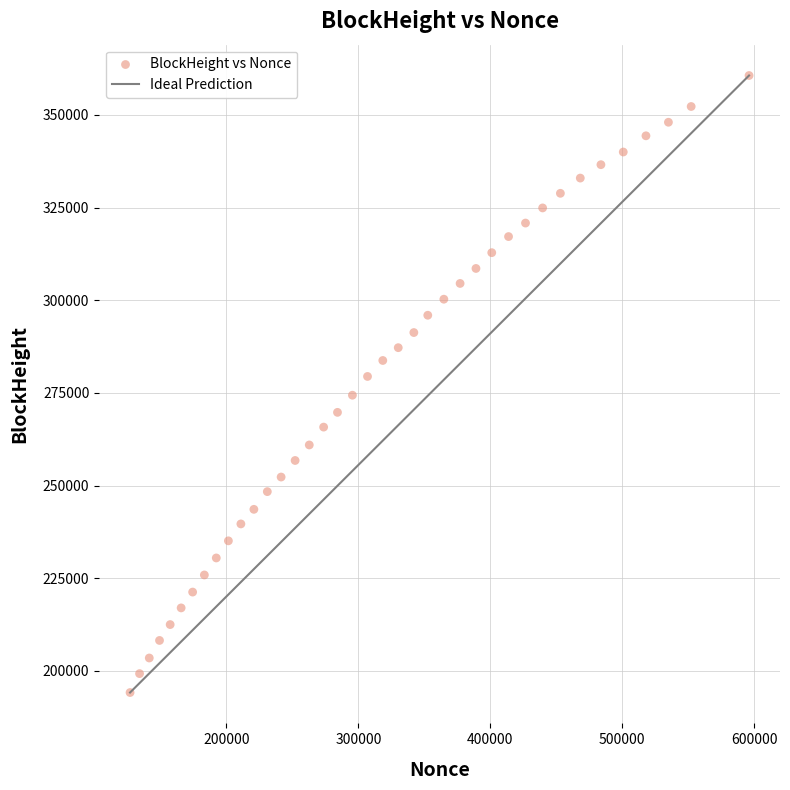

What is the range of X values (max minus min)?

469087